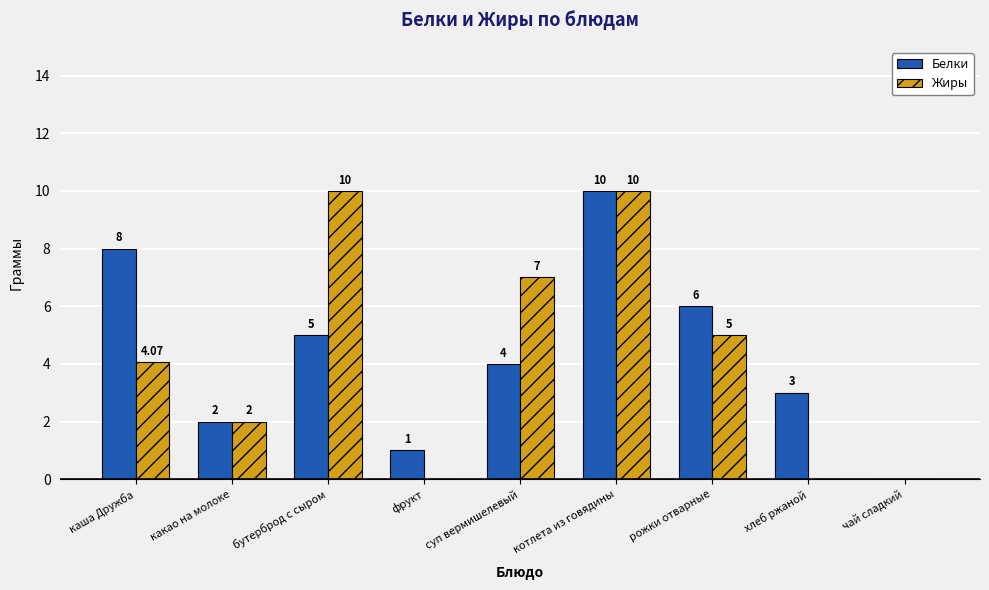

Count the number of categories in the chart.

9